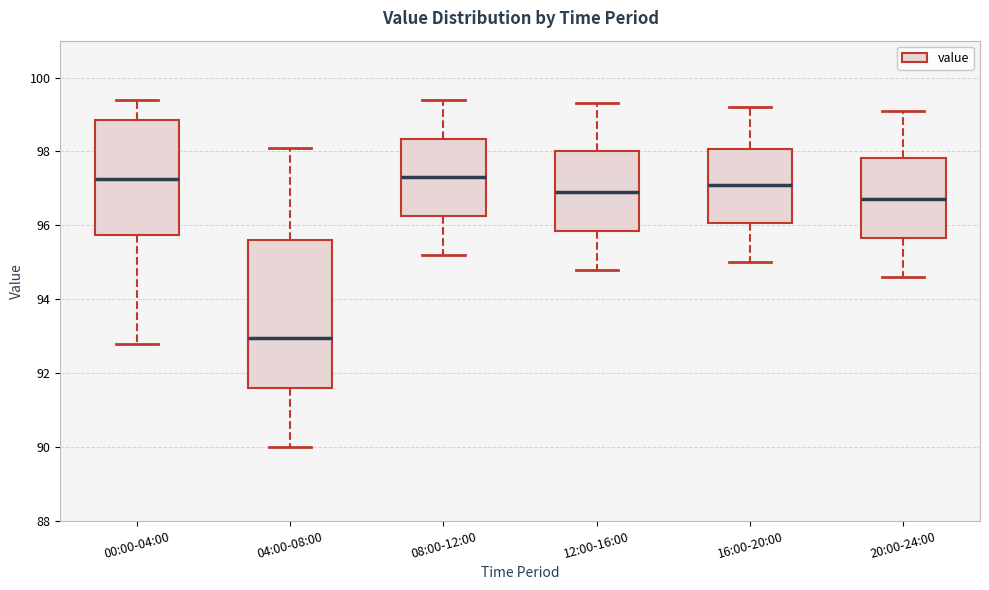

Comparing the boxes themselves (not the whiskers), which one is the tallest?

04:00-08:00